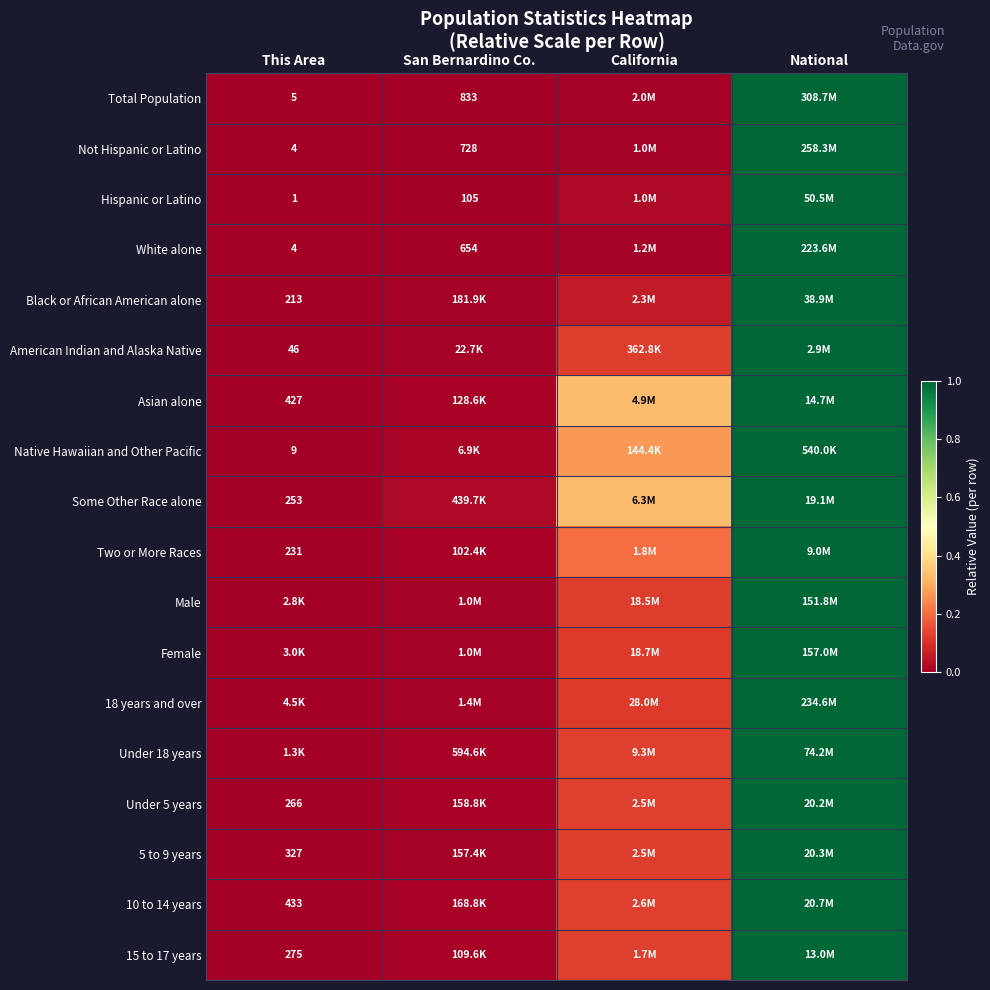

The value of 15 to 17 years at National is 1.6. True or false?

False